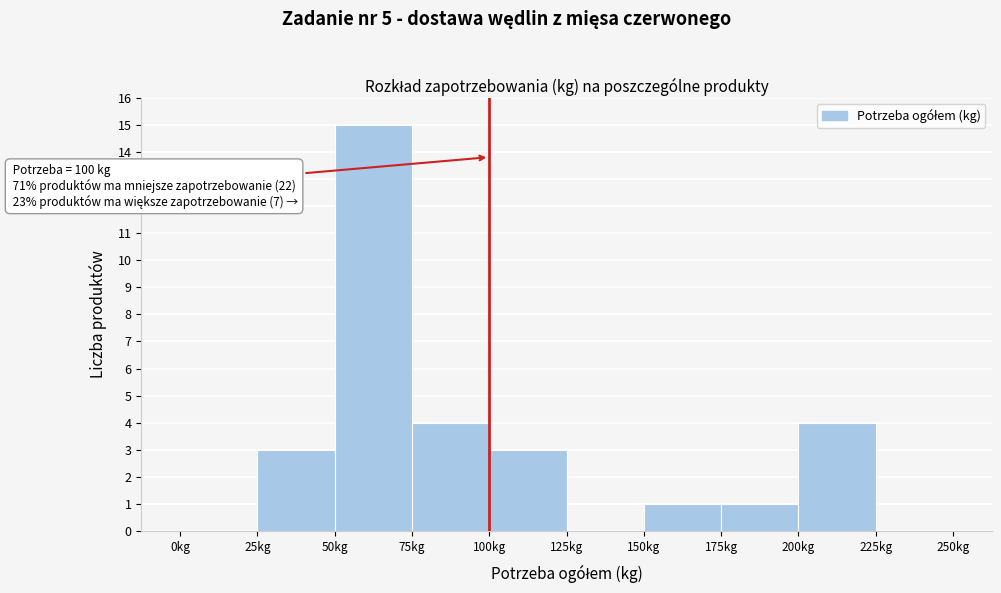

Over which range of the x-axis is the bar tallest?

50 to 75